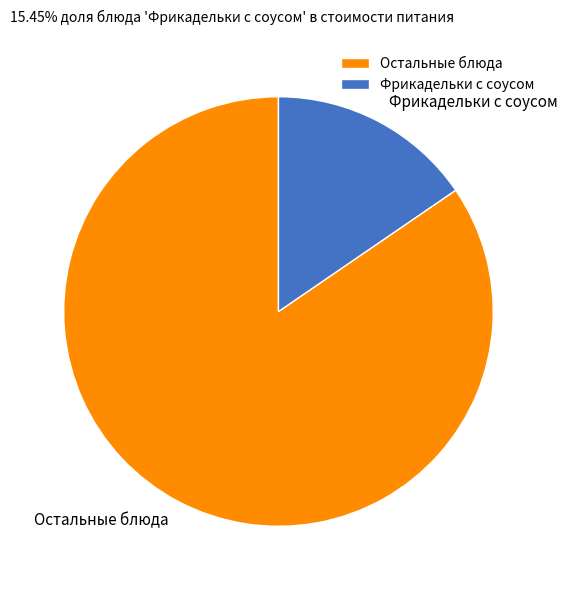

True or false: Фрикадельки с соусом accounts for 23% of the total.

False